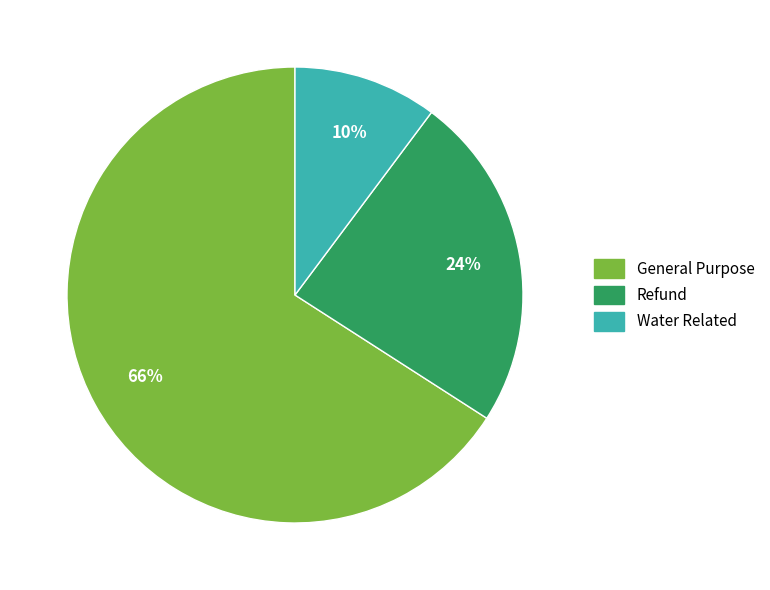

Is there a majority slice in this chart?

Yes